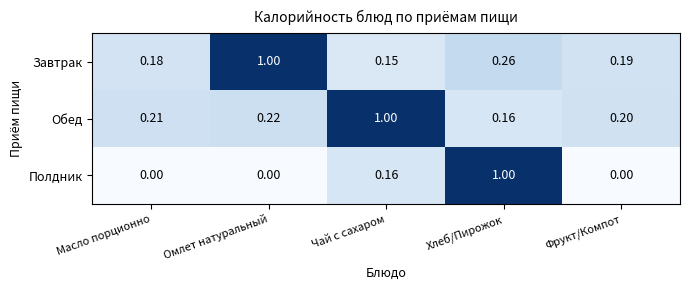

At which label does Обед reach its peak?

Чай с сахаром